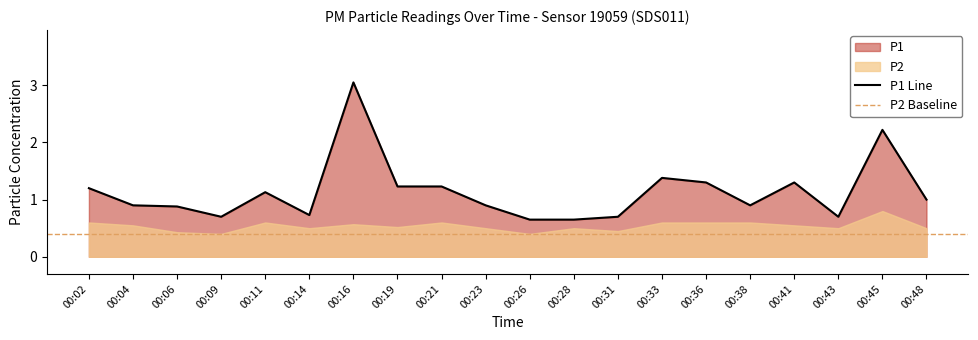

Does the chart display data point markers on the line(s)?

No